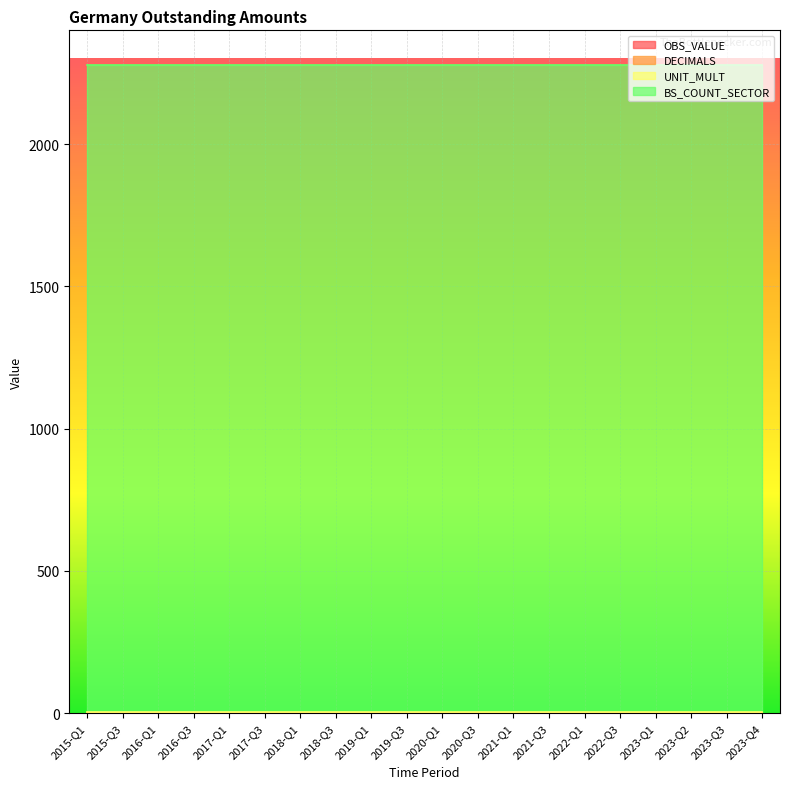

Which category has the highest value in the DECIMALS series?

2015-Q1